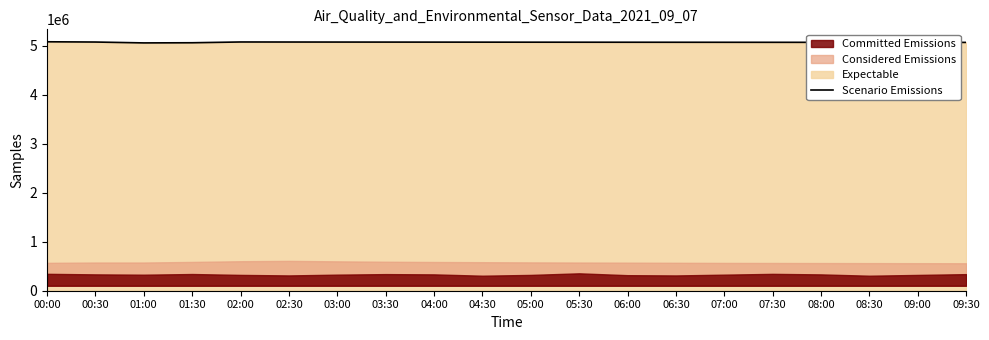

Rank the categories by value from lowest to highest.

01:00, 01:30, 09:30, 09:00, 08:30, 08:00, 07:30, 07:00, 06:30, 06:00, 05:30, 05:00, 04:30, 04:00, 03:30, 03:00, 00:30, 02:30, 02:00, 00:00